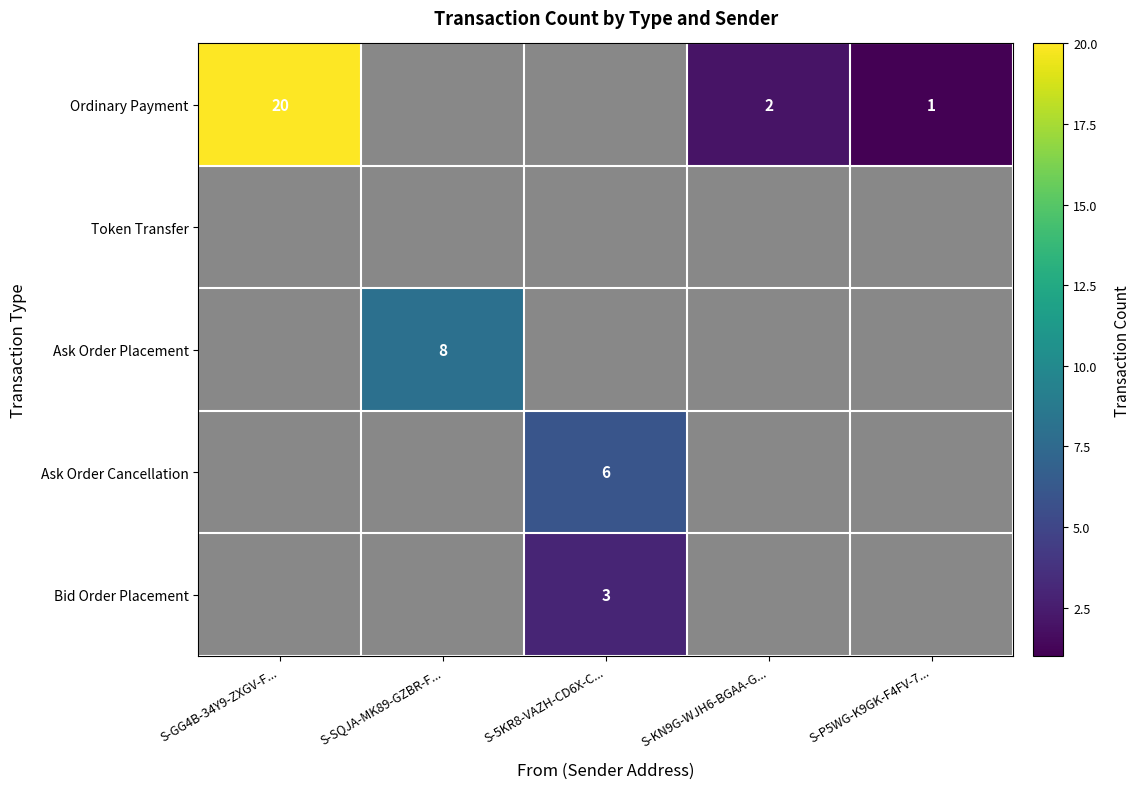

What is the maximum value shown in the chart?

20.0